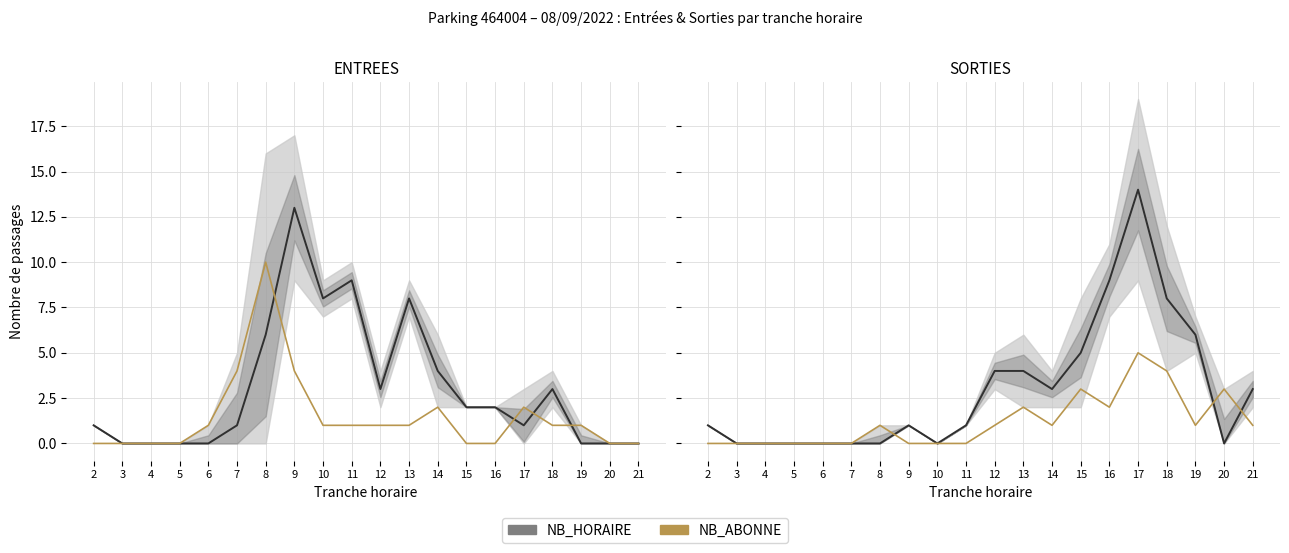

Between 5 and 11, which is larger?

11